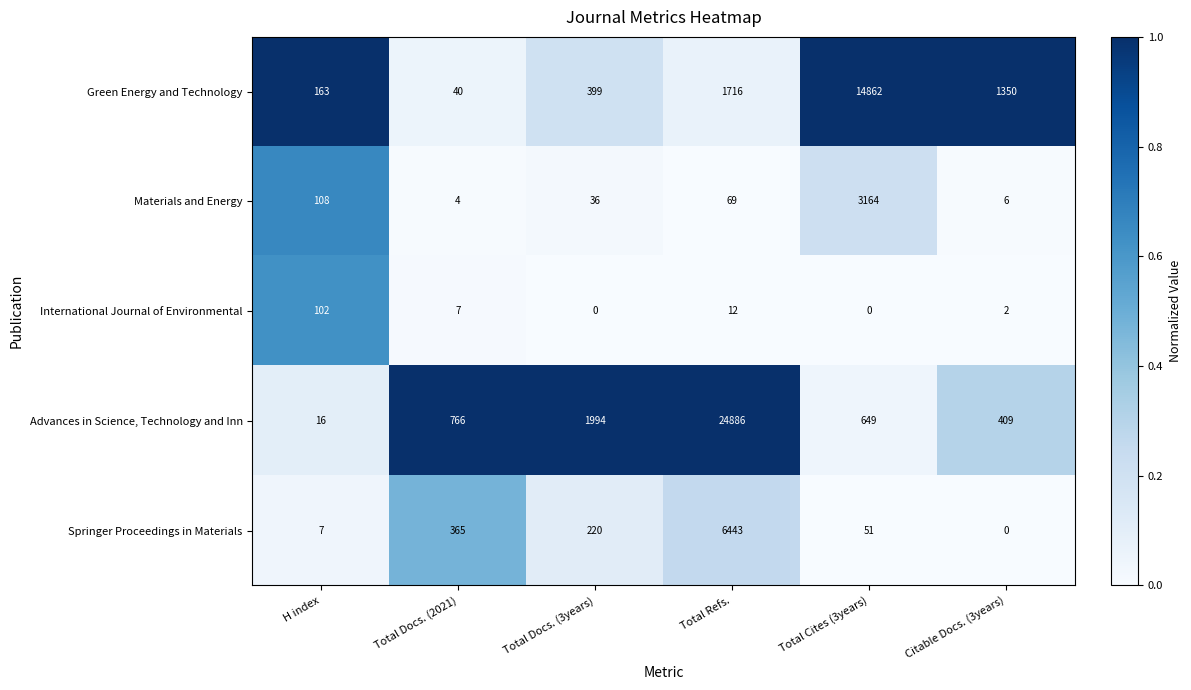

Which category has the highest value in the International Journal of Environmental series?

H index